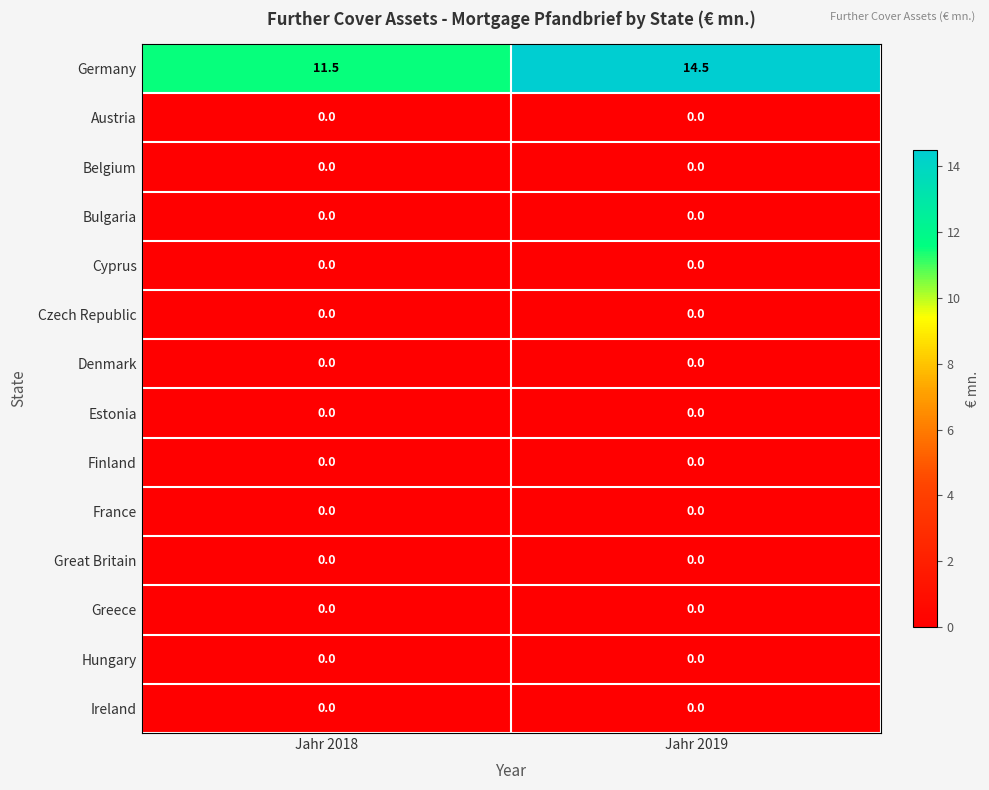

Which series has the widest spread of values?

Germany